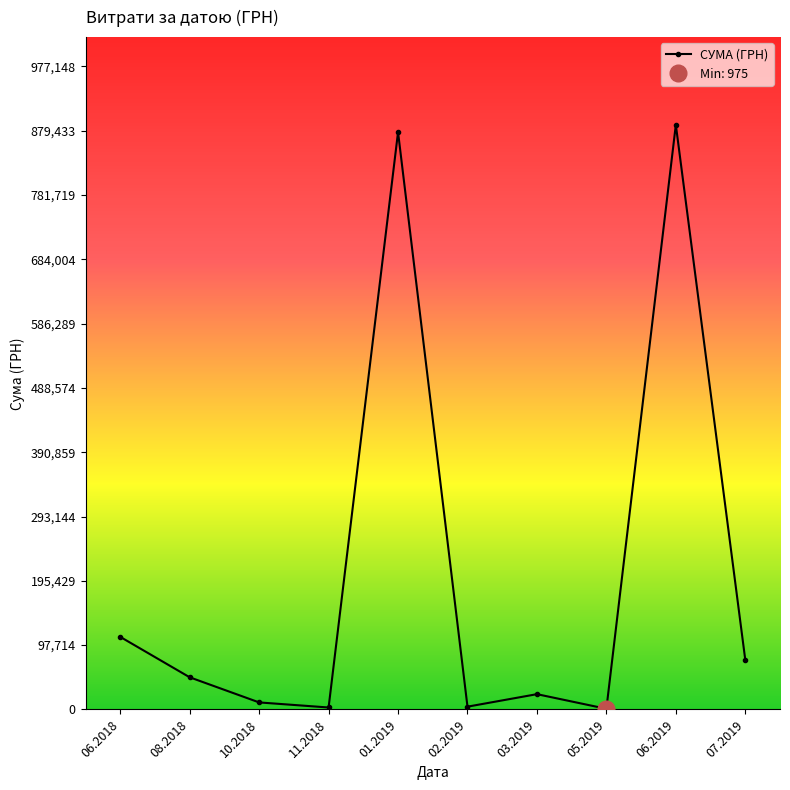

Which has a higher value, 10.2018 or 07.2019?

07.2019